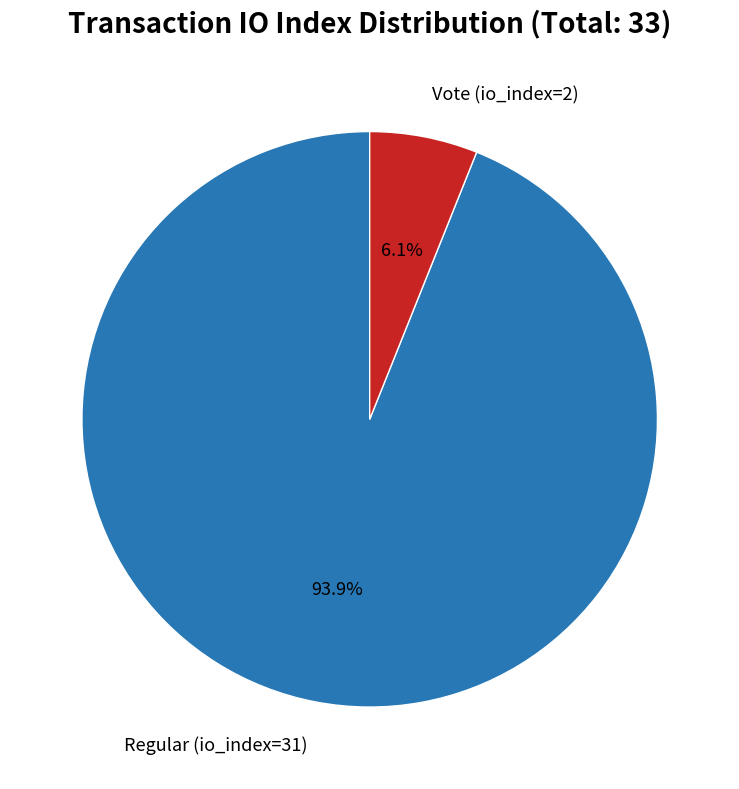

Does any single category account for the majority?

Yes